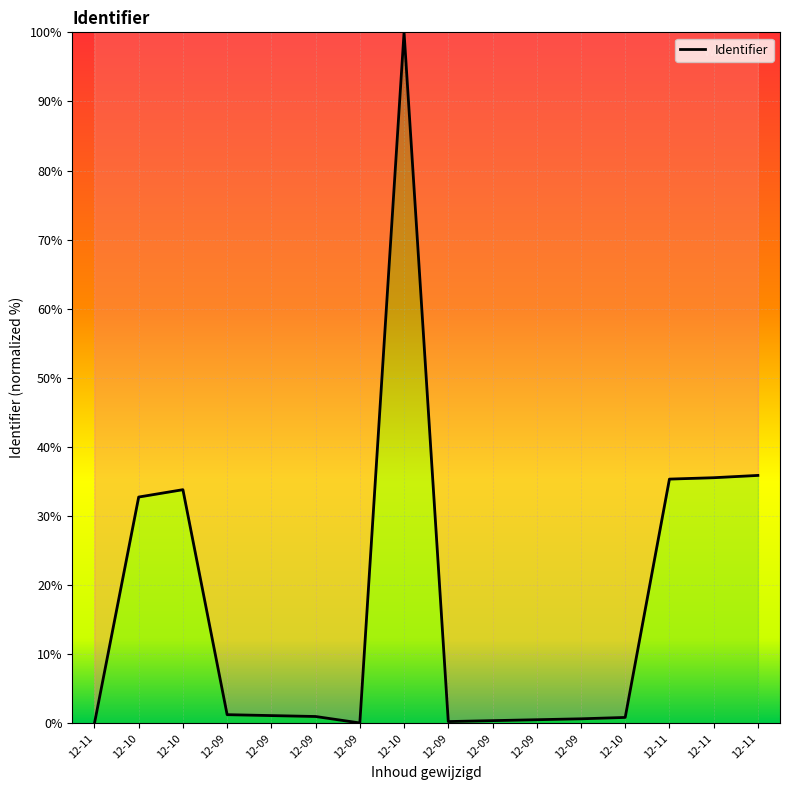

How many lines are shown in the chart?

1